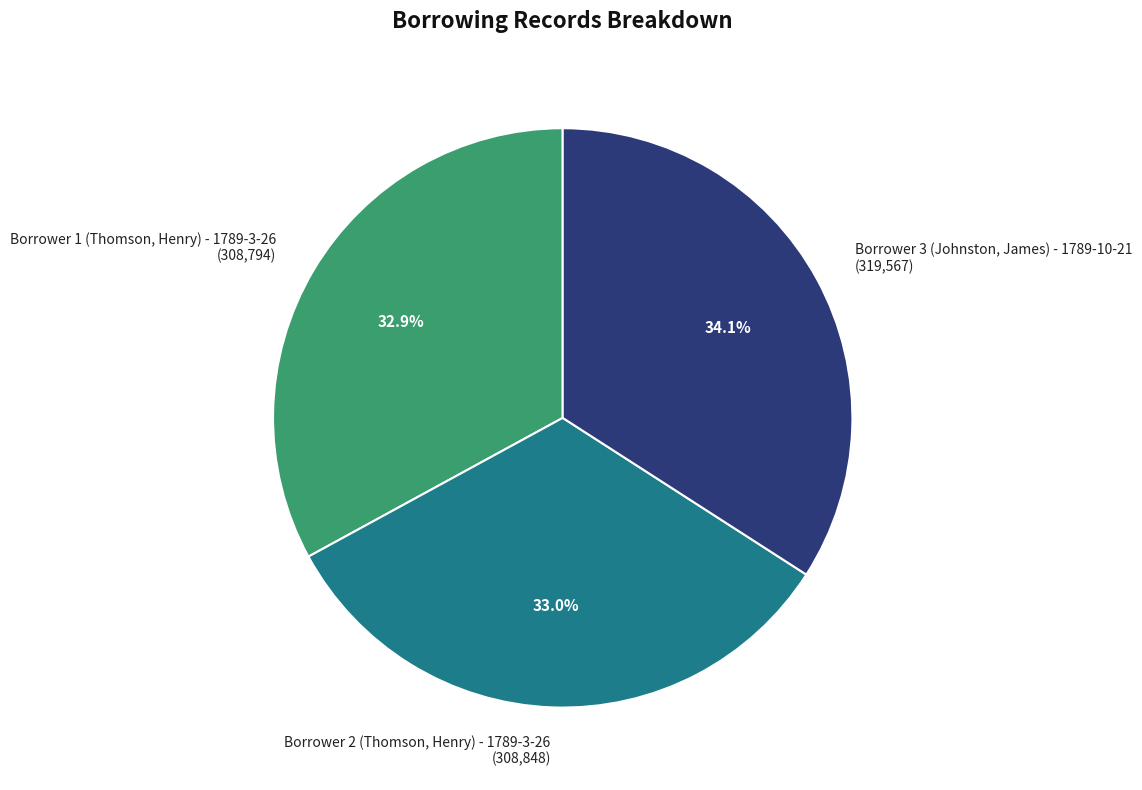

Count the number of slices in the pie.

3